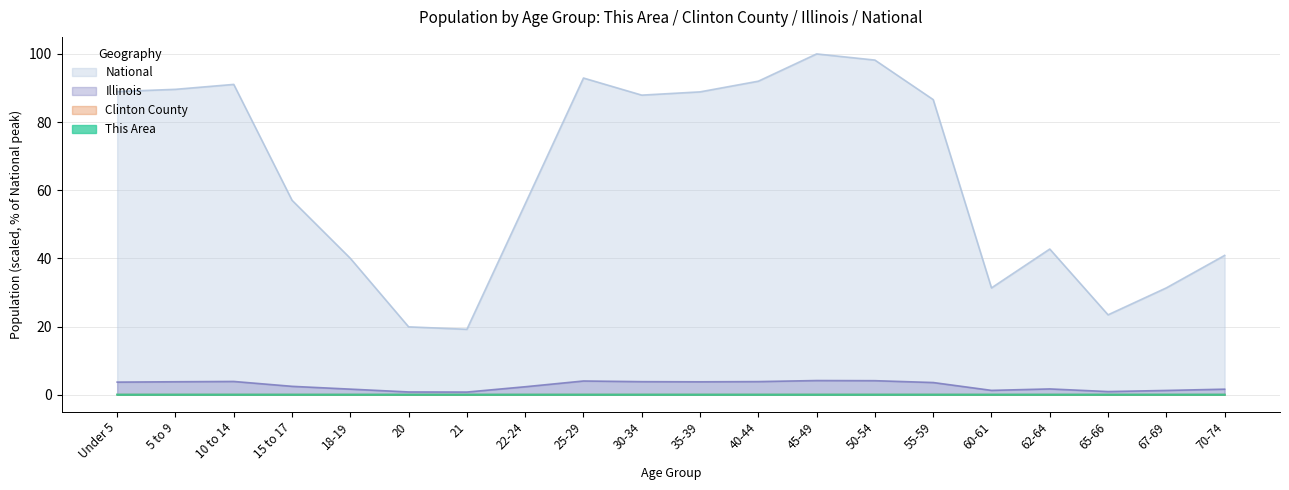

What is the sum of all Illinois values?

53.2